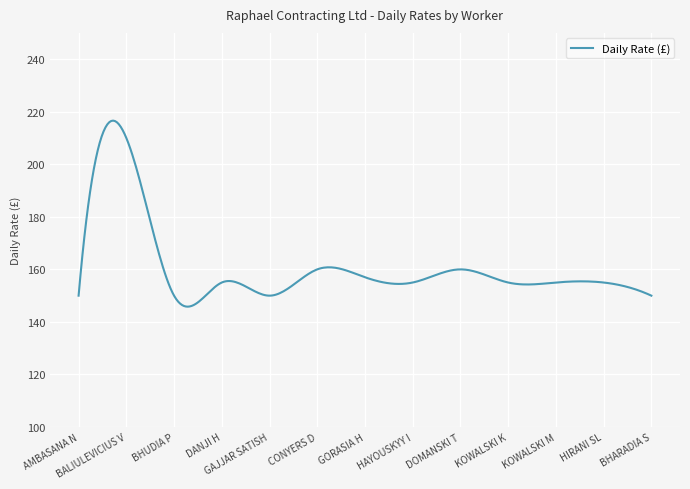

What is the difference between the maximum and minimum values?

70.8